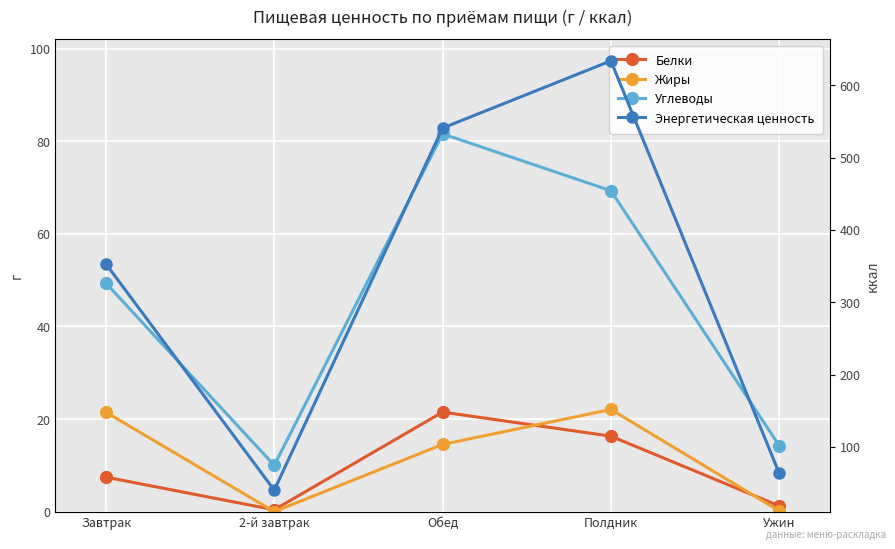

True or false: Жиры and Энергетическая ценность cross at least once.

False